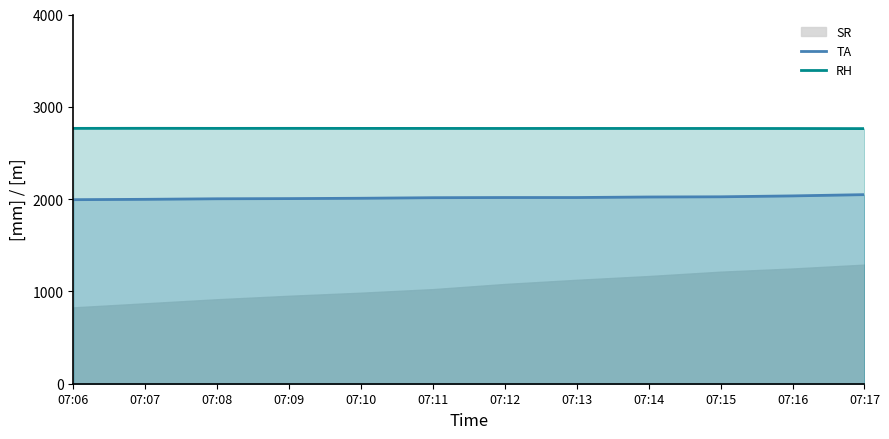

Which has a higher value, 07:06 or 07:07?

07:07